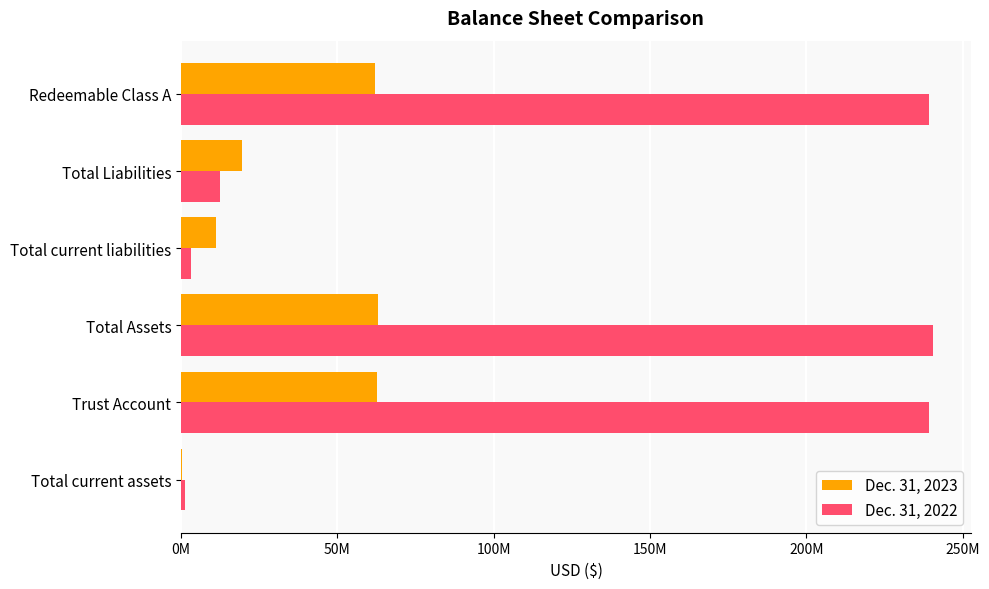

Reading left to right, what are all the values shown in this chart?

Dec. 31, 2023: 472267	62606718	63078985	11152066	19434066	61907870
Dec. 31, 2022: 1266234	239365794	240632028	3049303	12427303	239285445